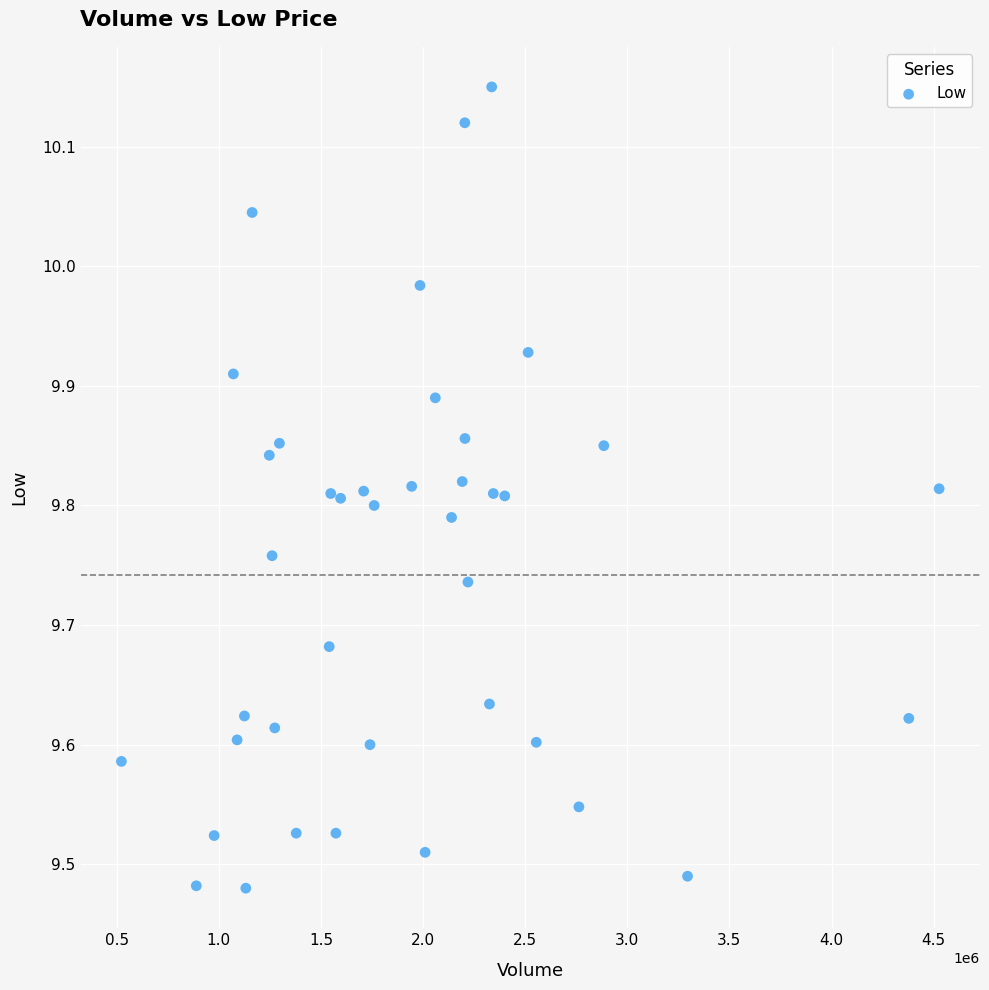

What is the range of Y values (max minus min)?

0.7